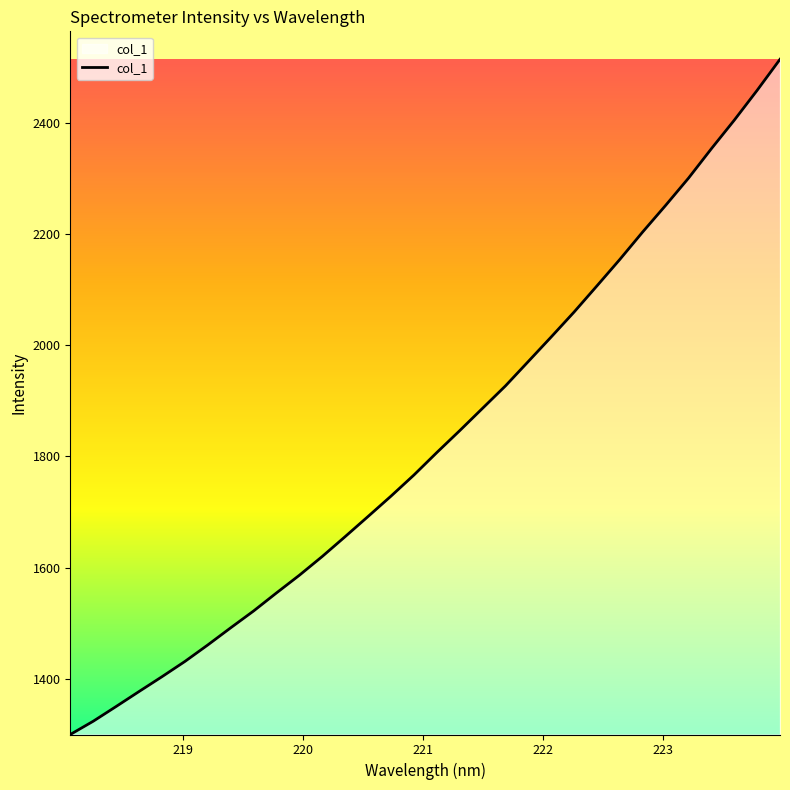

What is the maximum value shown in the chart?

2513.9